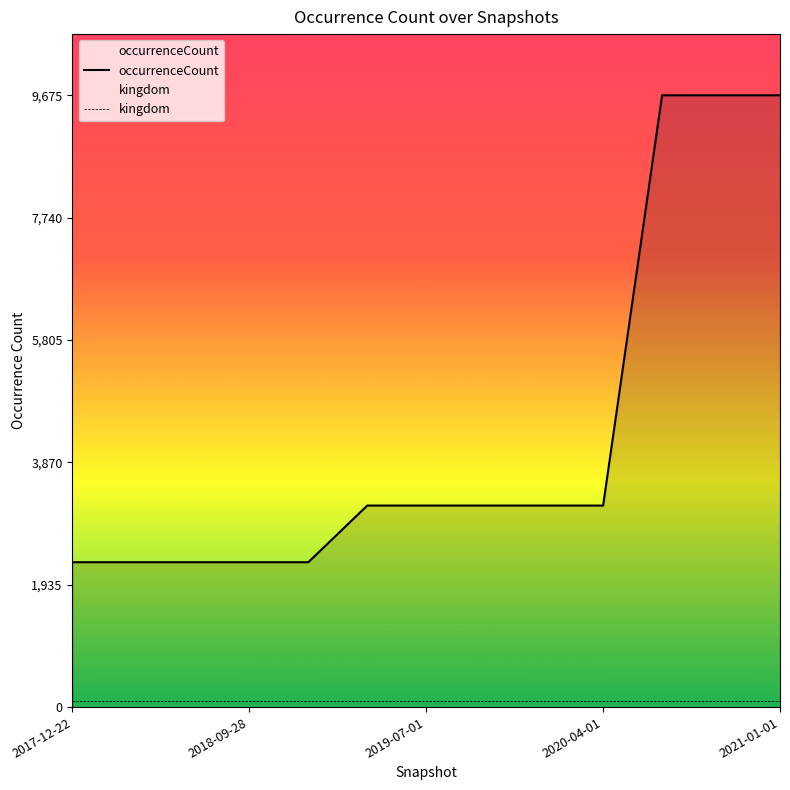

How many lines are shown in the chart?

2